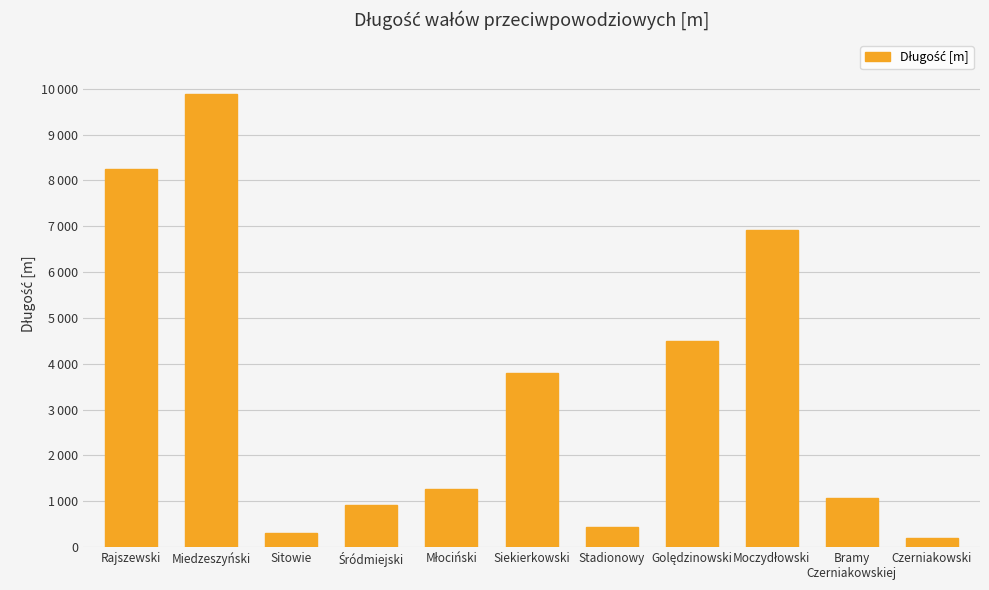

Reading right to left, extract all data points from this chart.

Czerniakowski=200	Bramy
Czerniakowskiej=1070	Moczydłowski=6920	Golędzinowski=4490	Stadionowy=450	Siekierkowski=3800	Młociński=1260	Śródmiejski=923	Sitowie=300	Miedzeszyński=9880	Rajszewski=8250